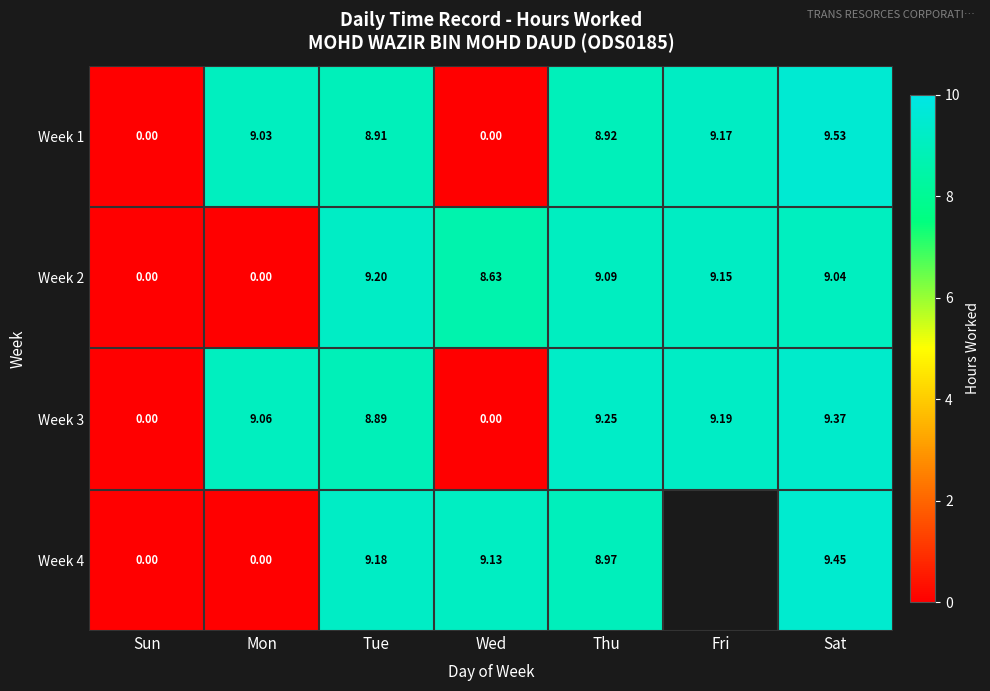

What is the difference between the highest and lowest values at Thu?

0.3